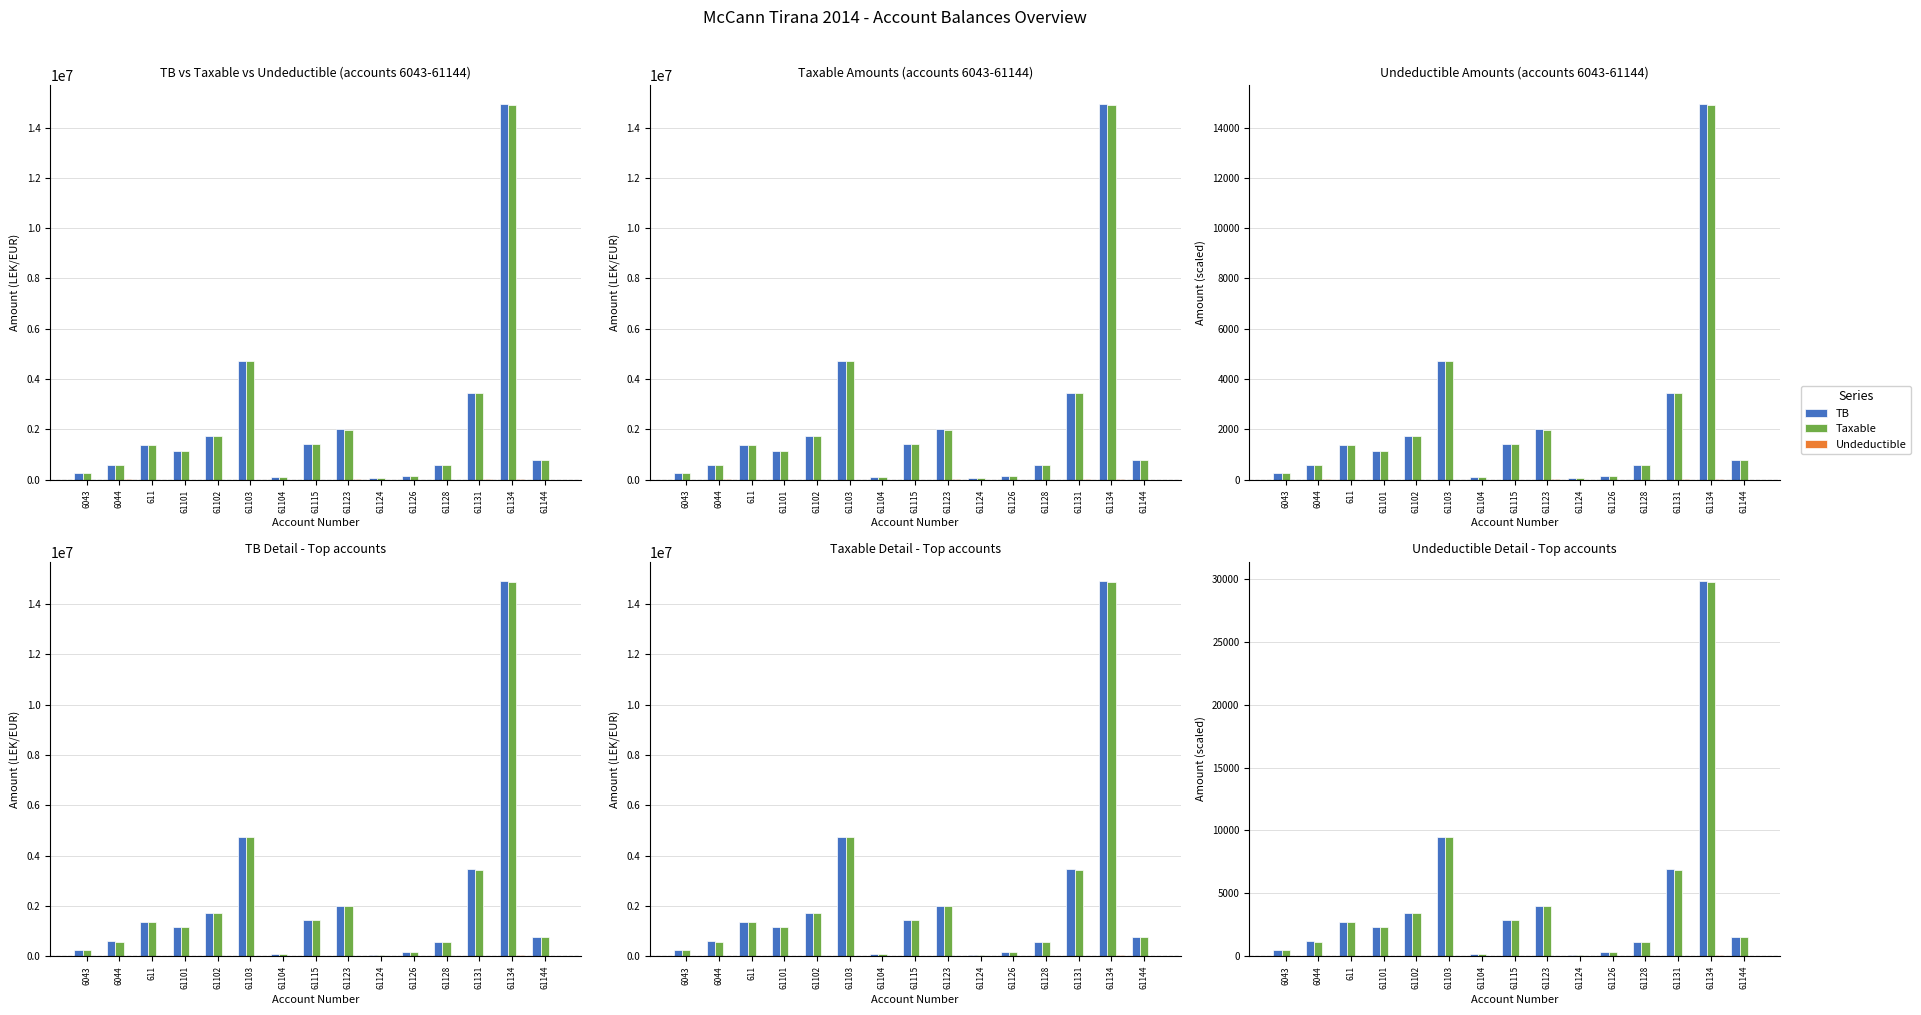

At which category is the sum across all series the highest?

61134